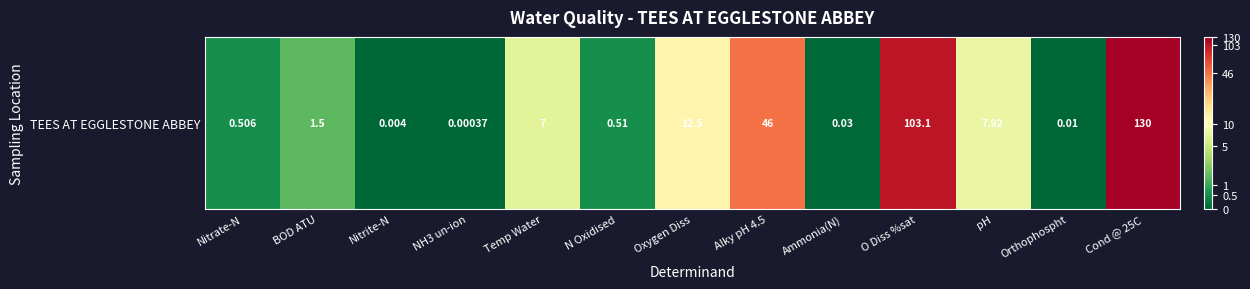

Rank the categories by value from highest to lowest.

Cond @ 25C, O Diss %sat, Alky pH 4.5, Oxygen Diss, pH, Temp Water, BOD ATU, N Oxidised, Nitrate-N, Ammonia(N), Orthophospht, Nitrite-N, NH3 un-ion